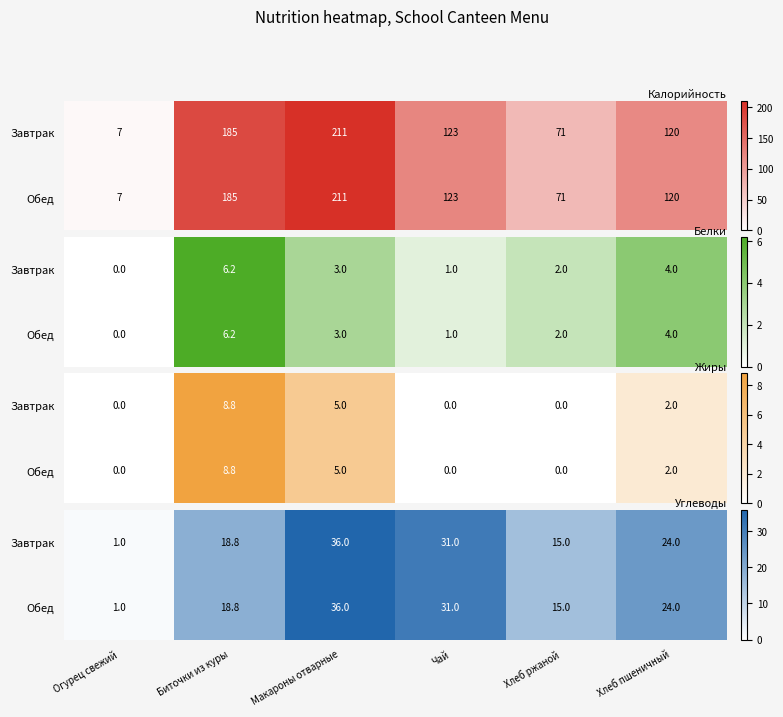

True or false: Завтрак has a value of 24.0 at Хлеб пшеничный.

True